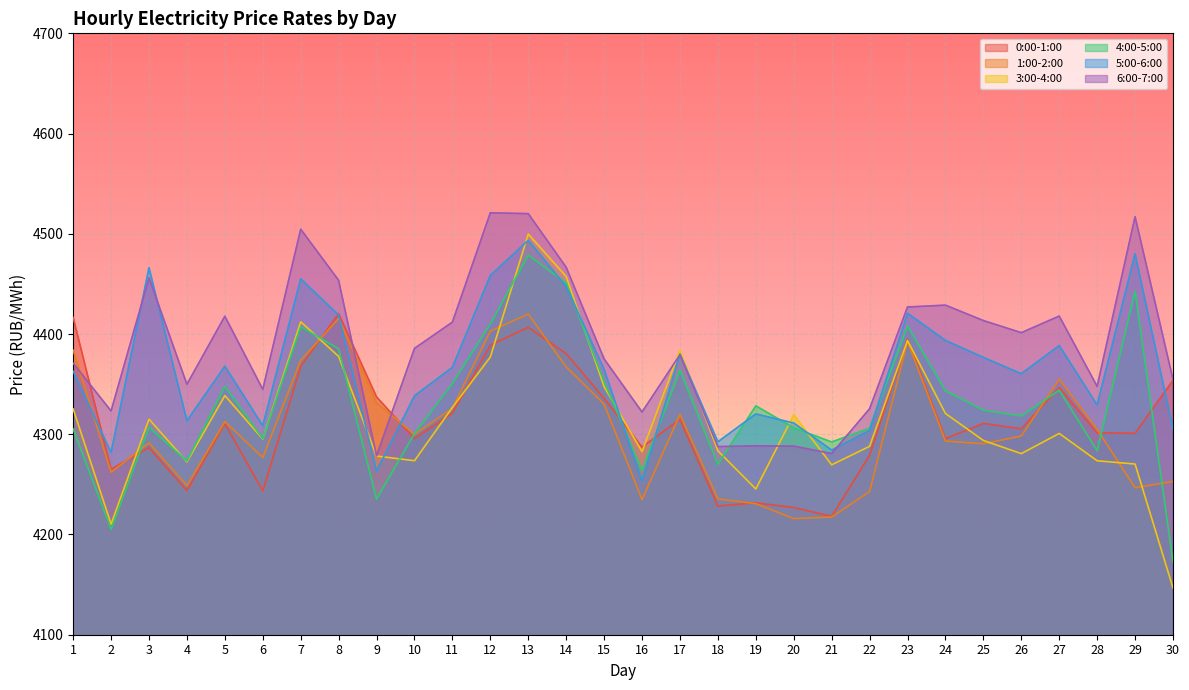

How many lines are shown in the chart?

6